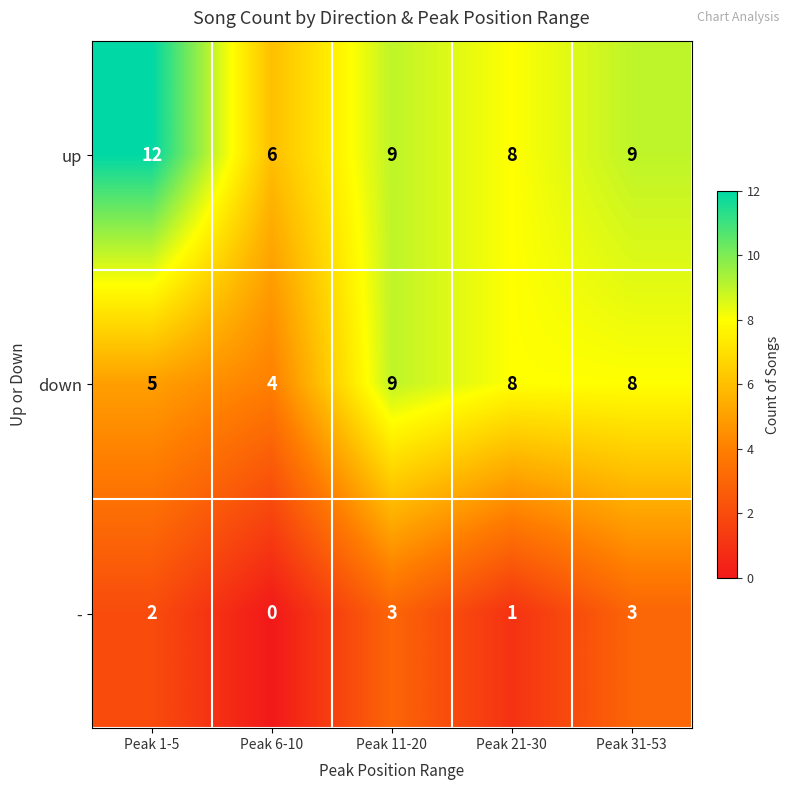

At which category is the sum across all series the highest?

Peak 11-20